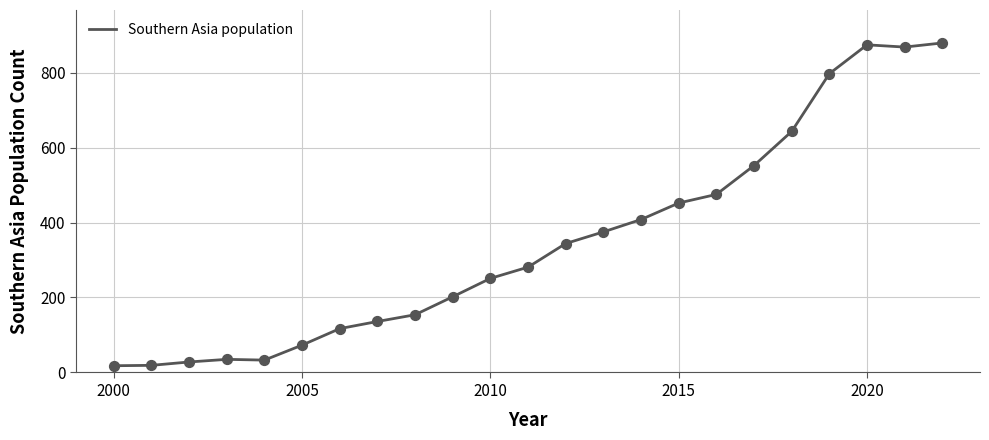

What is the greatest value displayed?

879